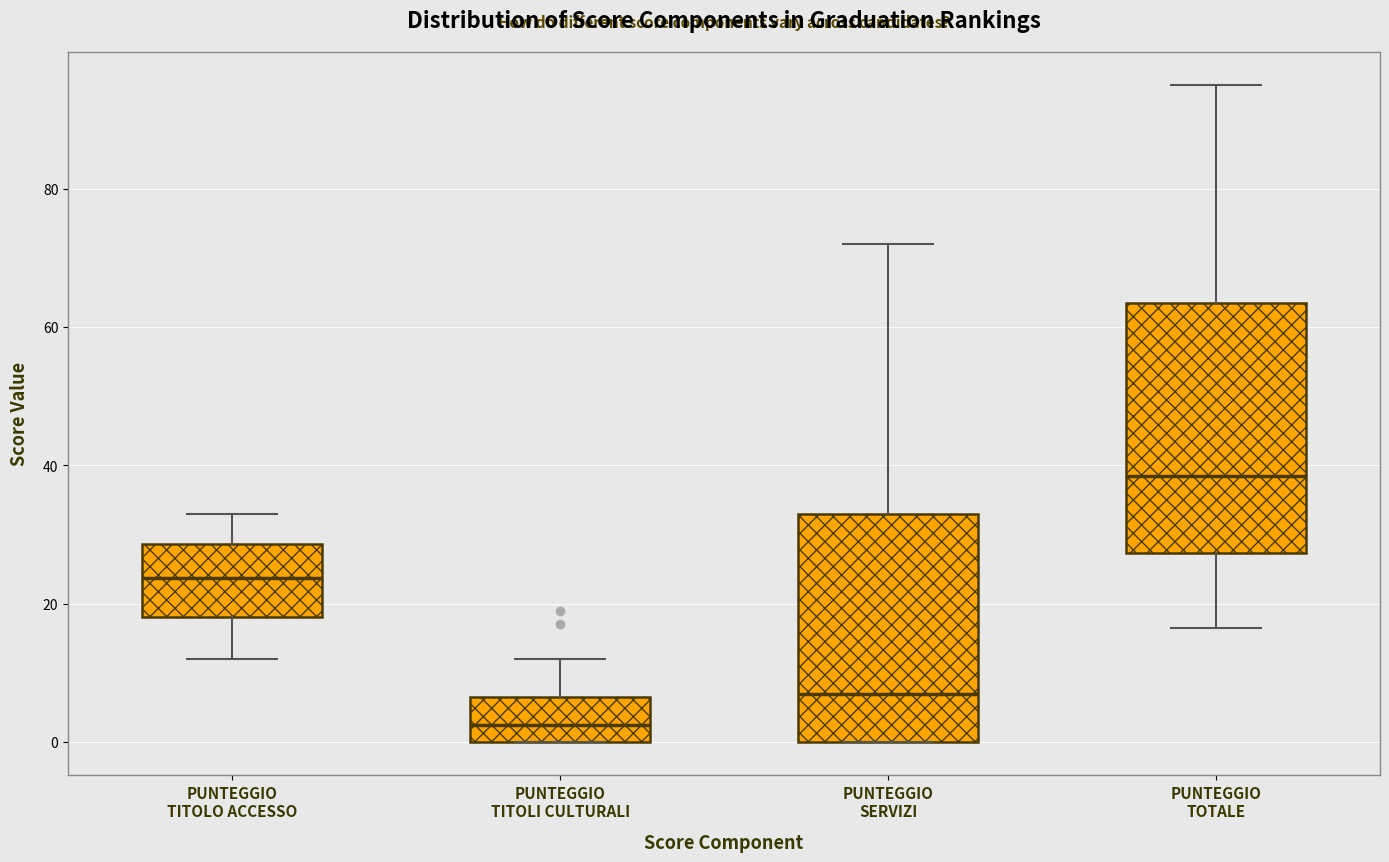

Which box is the tallest, from its lower edge to its upper edge?

PUNTEGGIO TOTALE